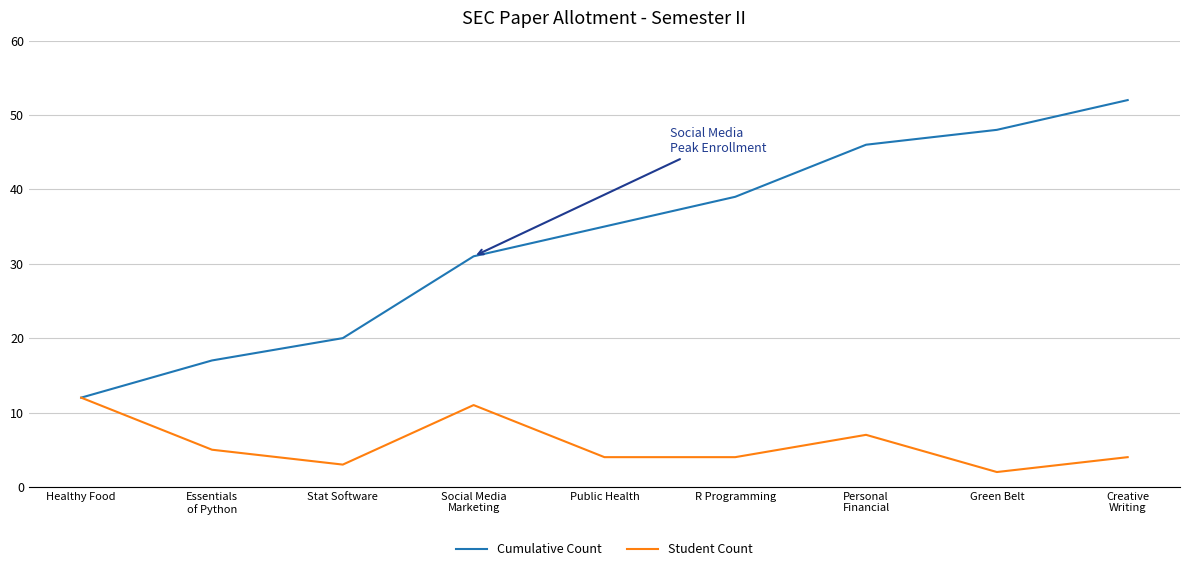

Which series has the largest range (max minus min)?

Cumulative Count